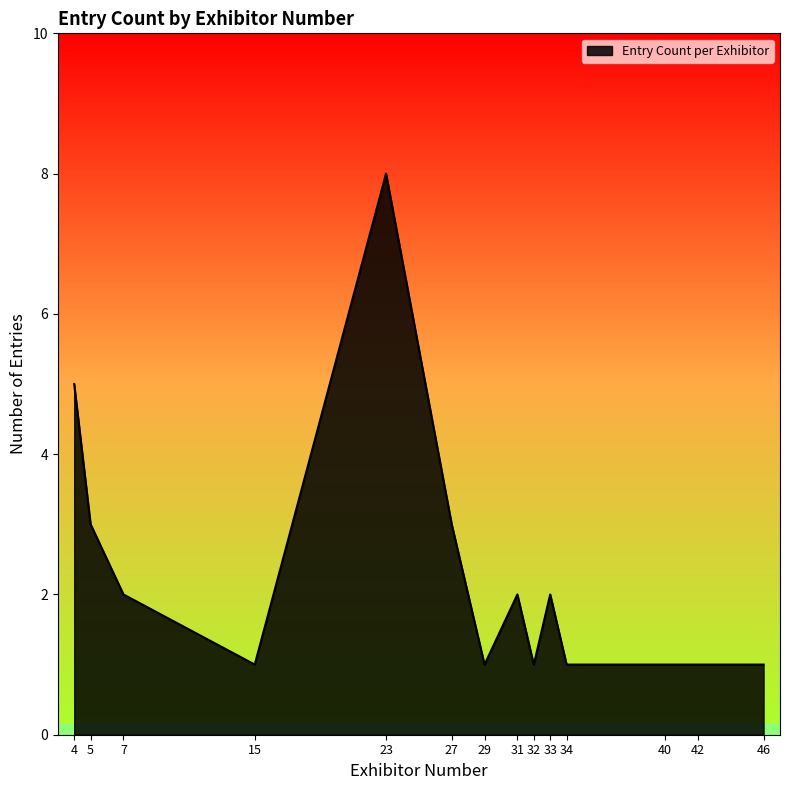

Does the chart have visible grid lines?

No